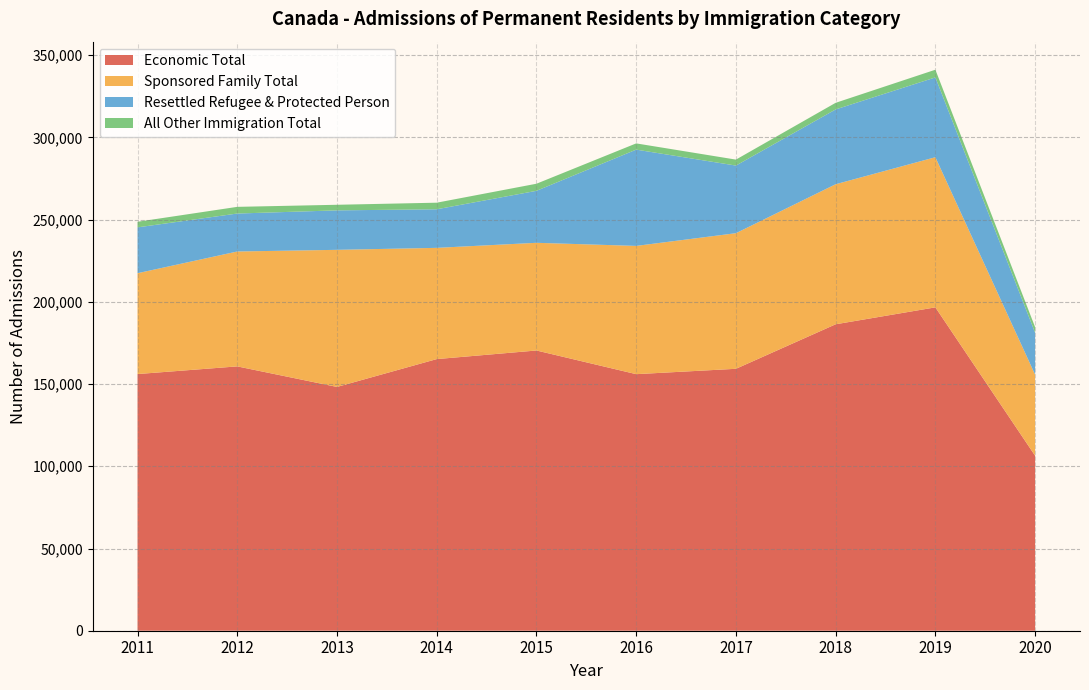

Reading left to right, extract all data points from this chart.

Economic Total: 2011=156090	2012=160754	2013=148261	2014=165192	2015=170422	2016=156028	2017=159290	2018=186365	2019=196656	2020=106422
Sponsored Family Total: 2011=61332	2012=69871	2013=83377	2014=67647	2015=65489	2016=78000	2017=82468	2018=85169	2019=91307	2020=49290
Resettled Refugee & Protected Person: 2011=27880	2012=23087	2013=24004	2014=23462	2015=31613	2016=58550	2017=41121	2018=45493	2019=48531	2020=25486
All Other Immigration Total: 2011=3401	2012=4064	2013=3399	2014=4006	2015=4315	2016=3792	2017=3631	2018=4026	2019=4681	2020=3408